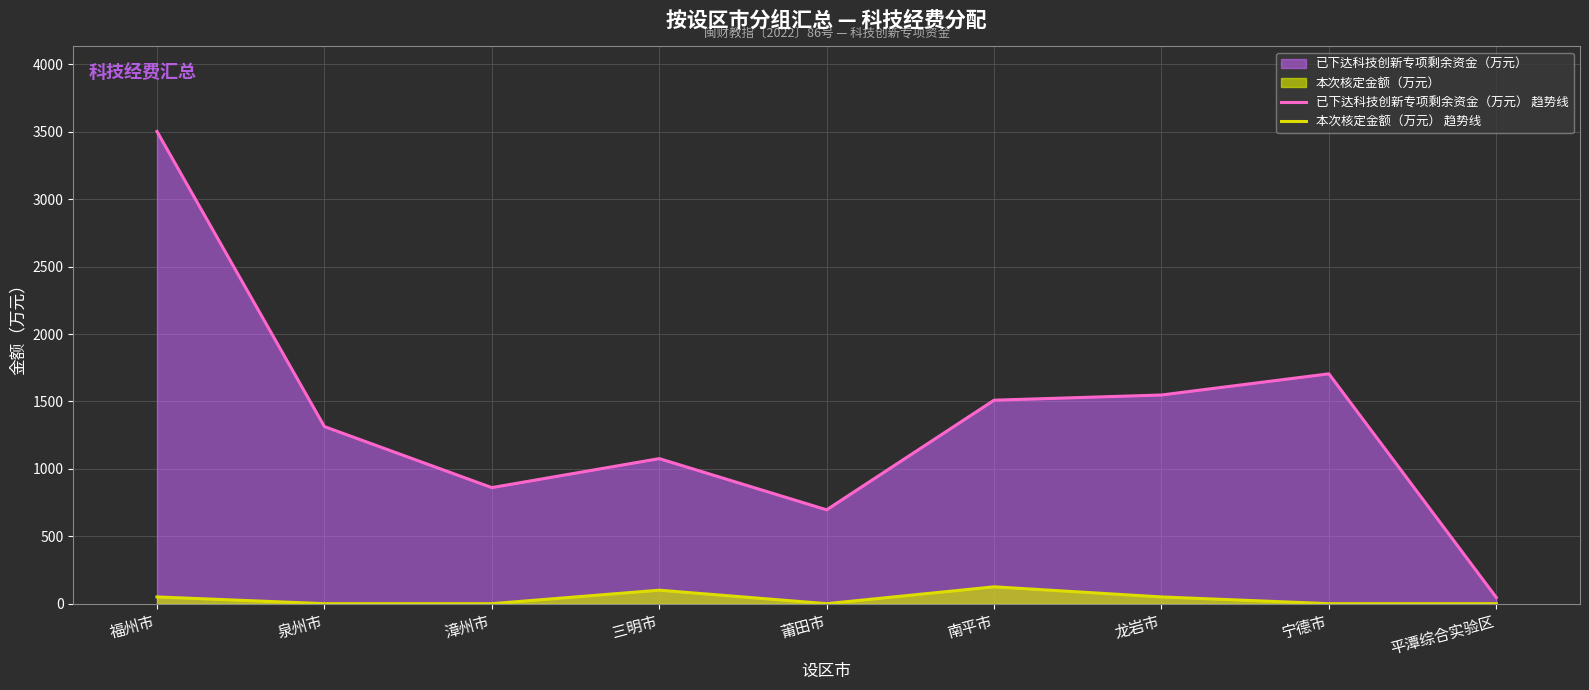

At which category does 本次核定金额（万元） 趋势线 reach its first local peak?

三明市